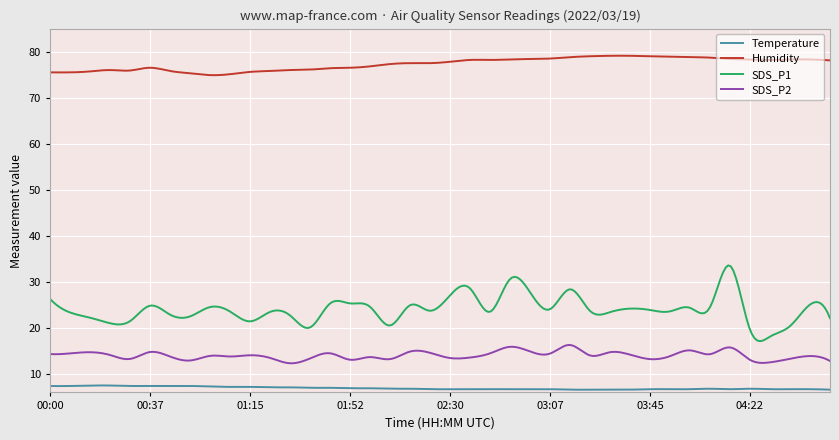

Does the chart display data point markers on the line(s)?

No